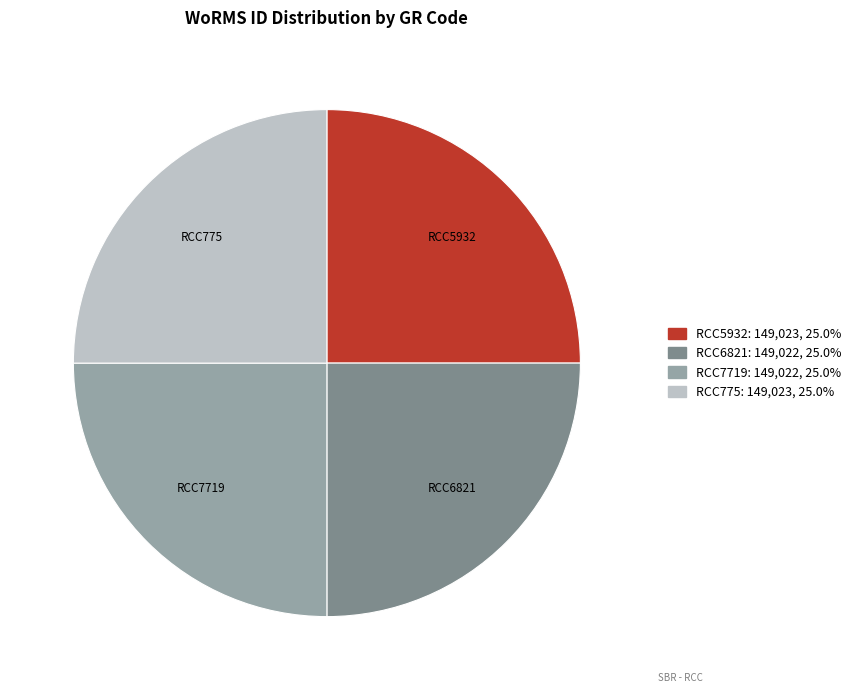

The RCC5932 slice represents 19% of the pie. True or false?

False